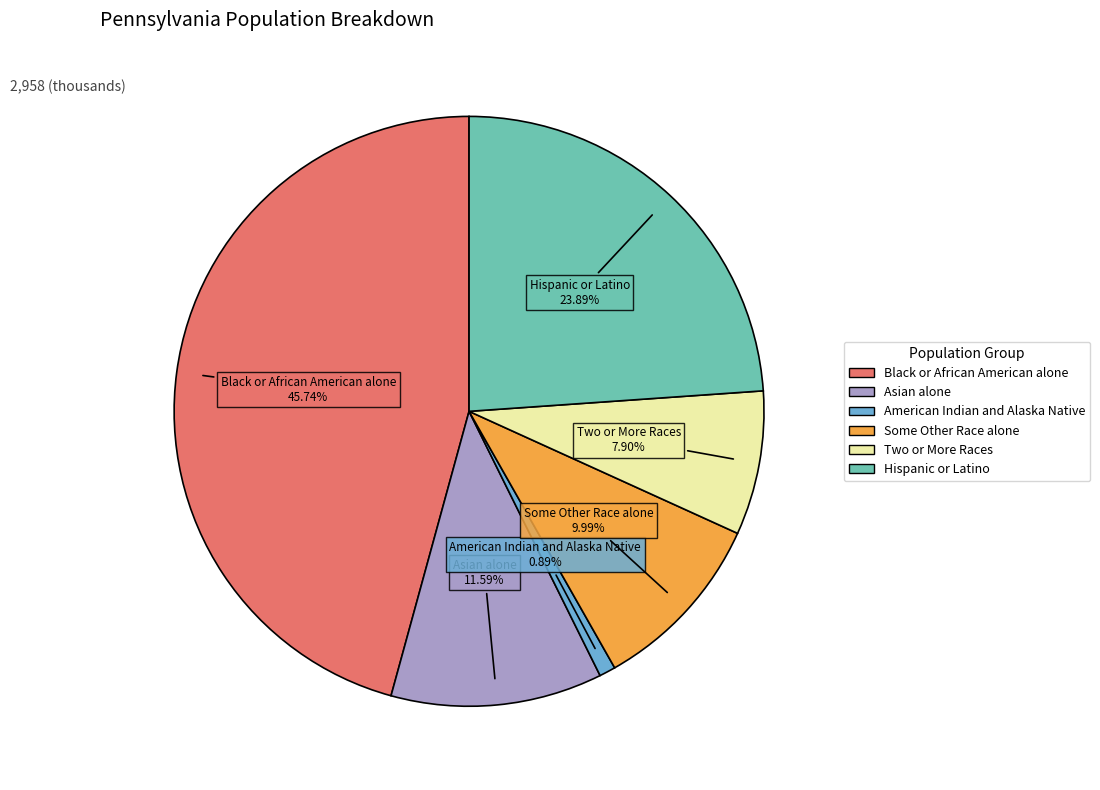

Between American Indian and Alaska Native and Two or More Races, which is larger?

Two or More Races